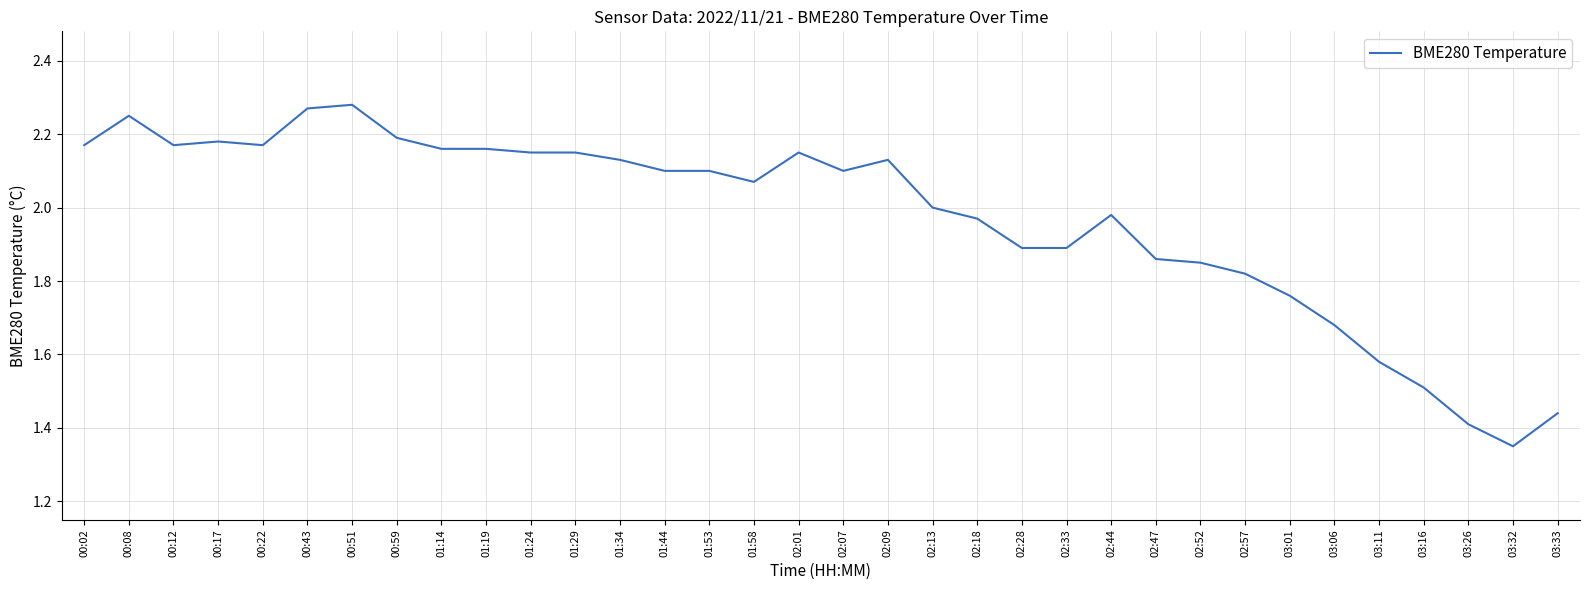

At which category does the data reach its first local peak?

00:08